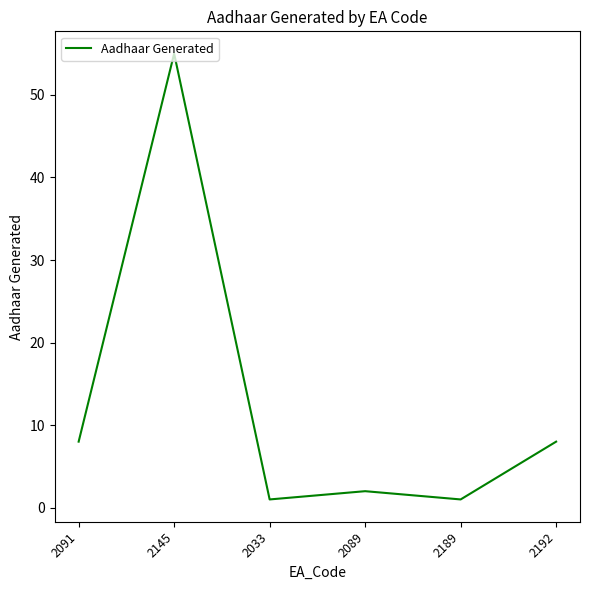

Reading left to right, extract all data points from this chart.

2091=8	2145=55	2033=1	2089=2	2189=1	2192=8